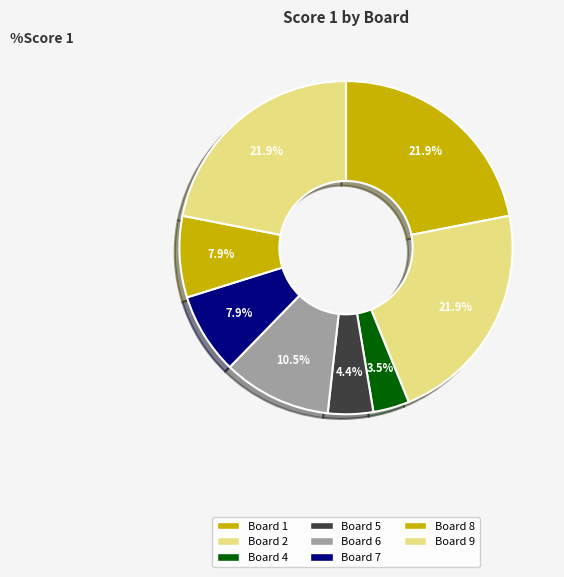

To the nearest percent, what is the difference between the largest and smallest slice percentages?

18%